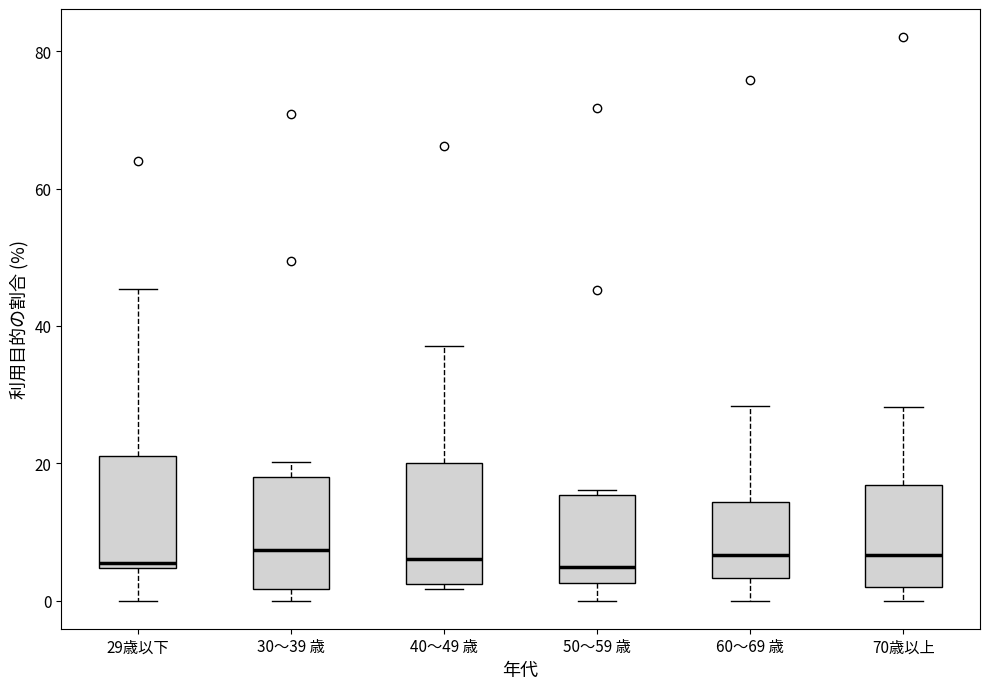

Reading left to right, transcribe this box plot: for each box, give where its median line is, the range the box spans, and where its two whiskers end, as read against the y-axis. The values are not printed on the chart, so give them approximately, as read against the axis.

29歳以下: median 6, box 4 to 22, whiskers 0 to 46
30～39 歳: median 8, box 2 to 18, whiskers 0 to 20
40～49 歳: median 6, box 2 to 20, whiskers 2 (just below the box's lower edge) to 38
50～59 歳: median 4, box 2 to 16, whiskers 0 to 16 (just above the box's upper edge)
60～69 歳: median 6, box 4 to 14, whiskers 0 to 28
70歳以上: median 6, box 2 to 16, whiskers 0 to 28